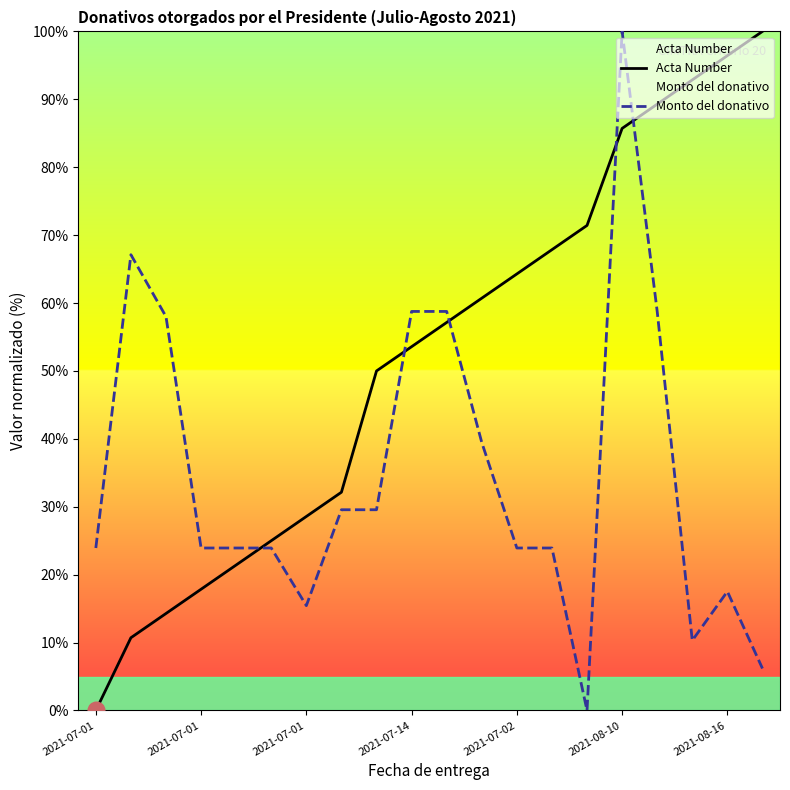

How many times do Monto del donativo and Acta Number cross each other?

5